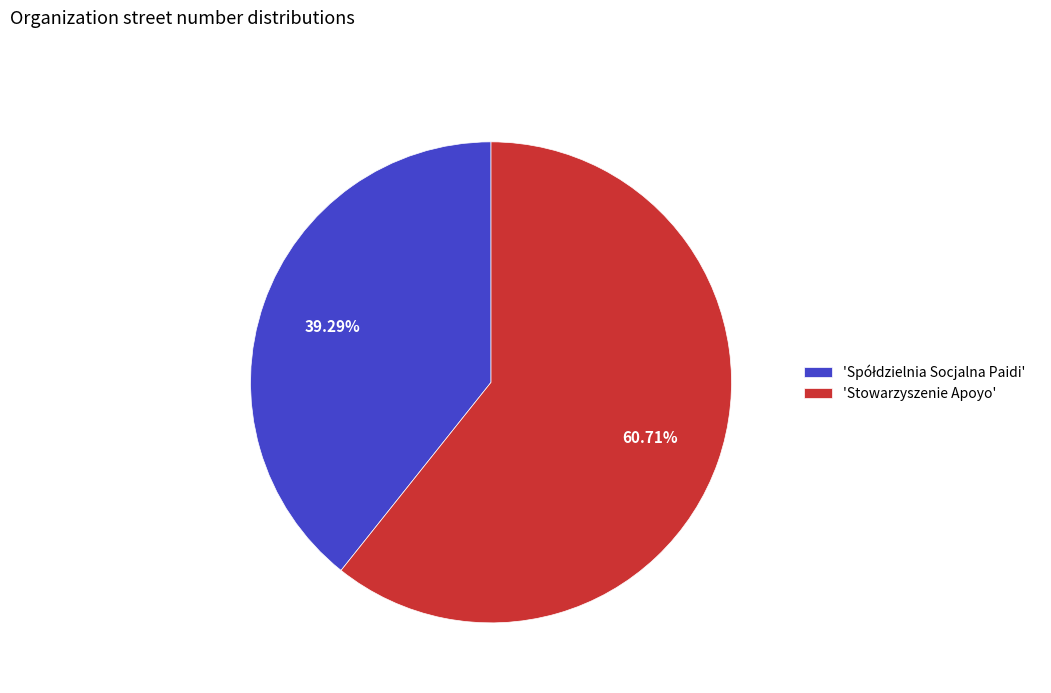

Count the number of slices in the pie.

2